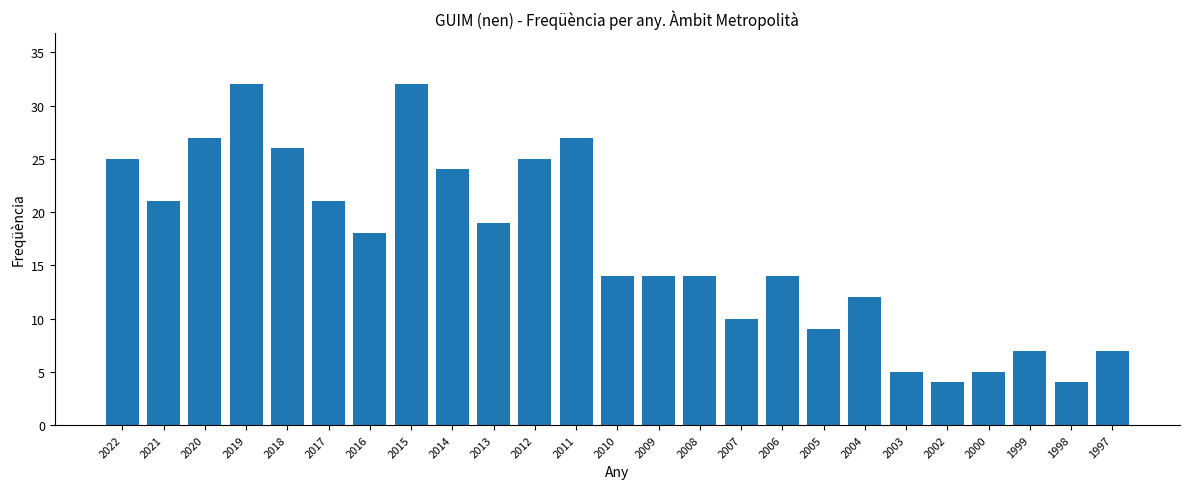

What is the smallest value displayed?

4